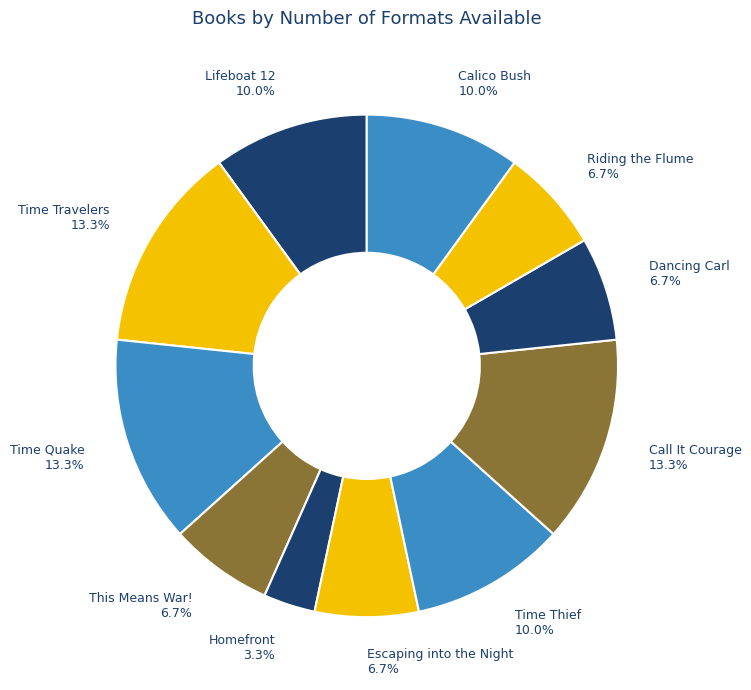

Which category has the smallest portion of the pie?

Homefront